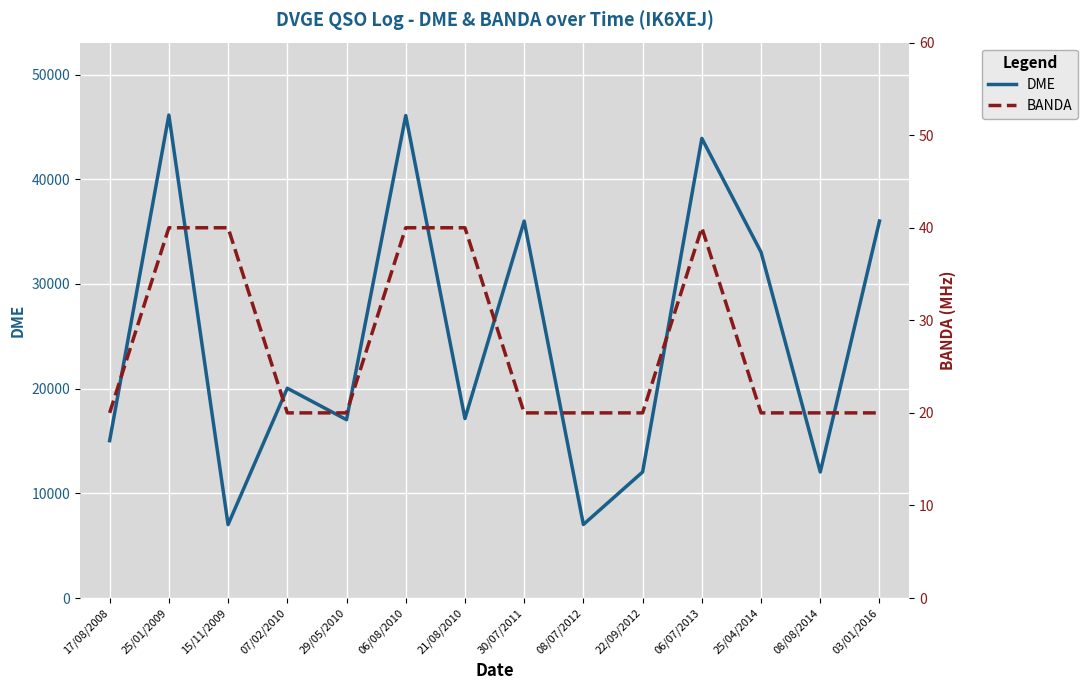

Reading left to right, list all the values displayed in this chart.

DME: 15030	46131	7014	20039	17032	46082	17140	36004	7022	12040	43901	33034	12040	36006
BANDA: 20	40	40	20	20	40	40	20	20	20	40	20	20	20